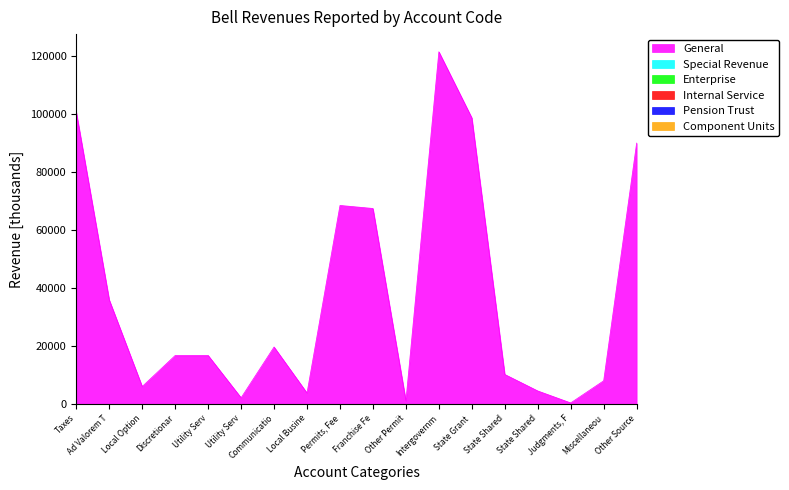

At which category is the sum across all series the highest?

Intergovernmental Revenue